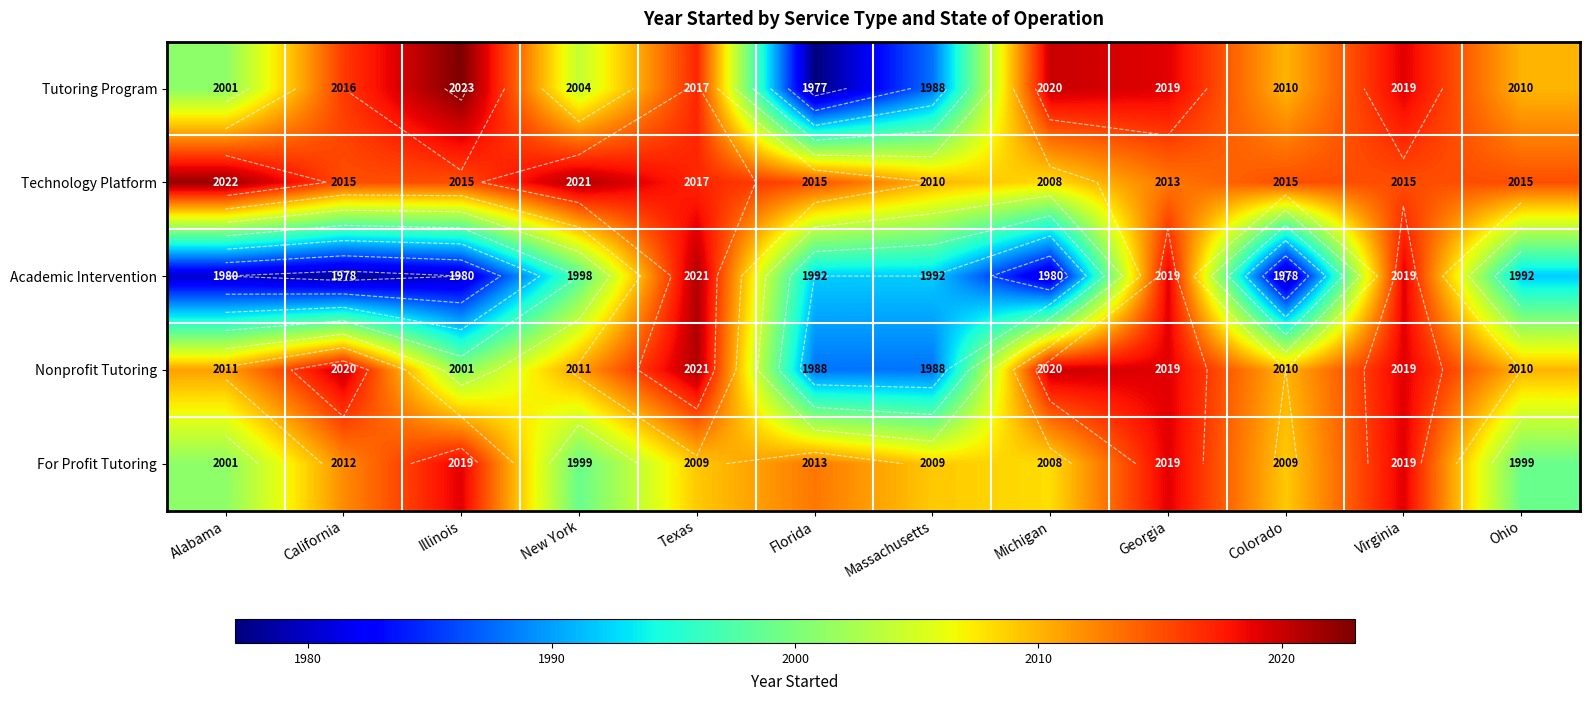

Is the value of Academic Intervention at Texas greater than the value of For Profit Tutoring at Georgia?

Yes